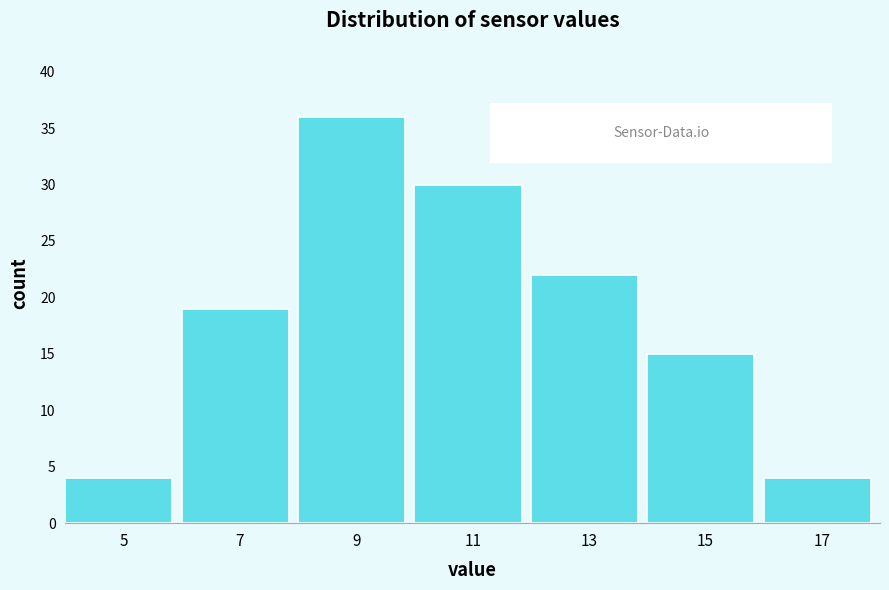

Reading left to right, extract all data points from this chart.

5=4	7=19	9=36	11=30	13=22	15=15	17=4